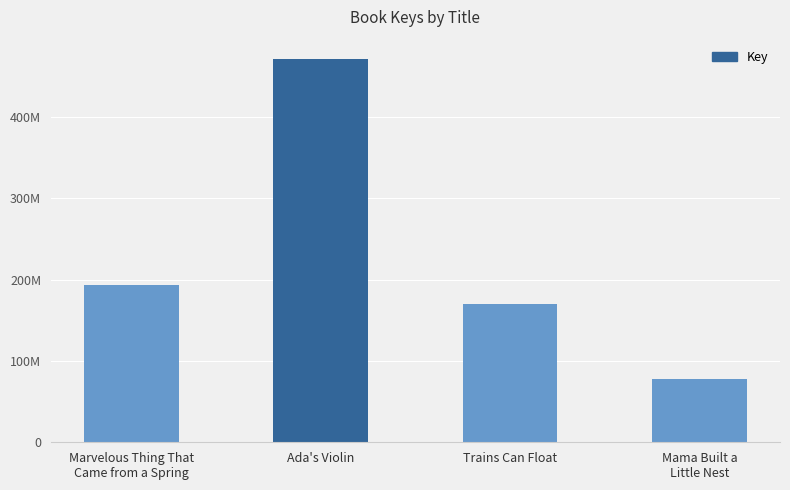

What is the sum of the values at Ada's Violin and Trains Can Float?

642190007